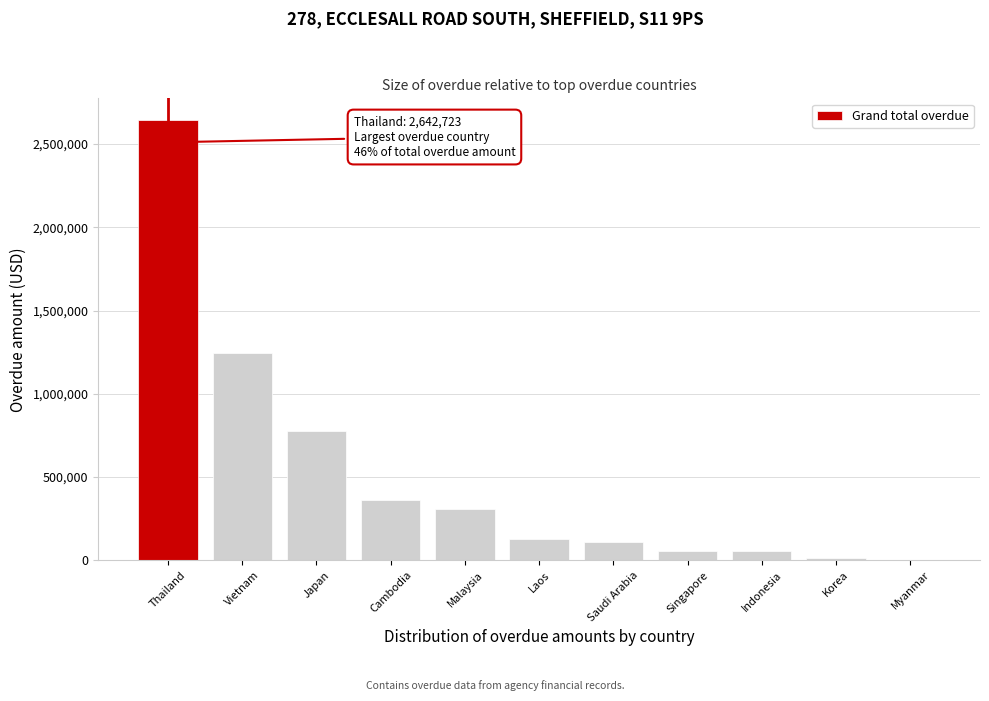

Between Indonesia and Vietnam, which is larger?

Vietnam